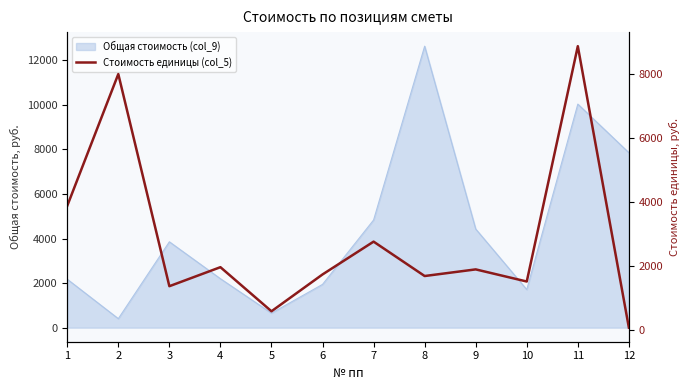

At which label does the data first exceed 1892?

1